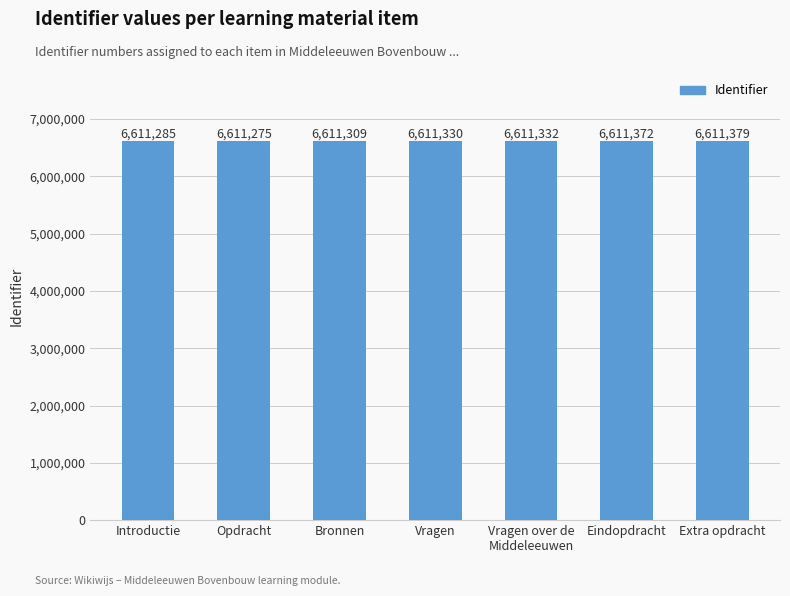

What is the label of the 4th bar from the left?

Vragen